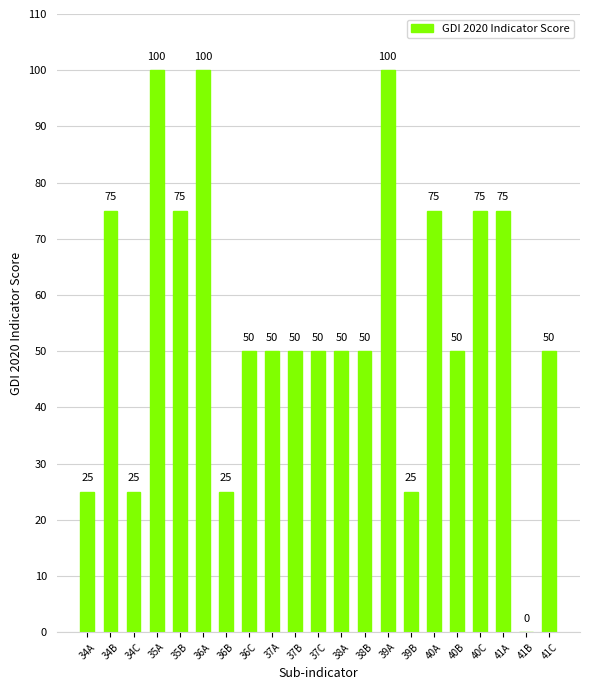

How many data points does each series have?

21